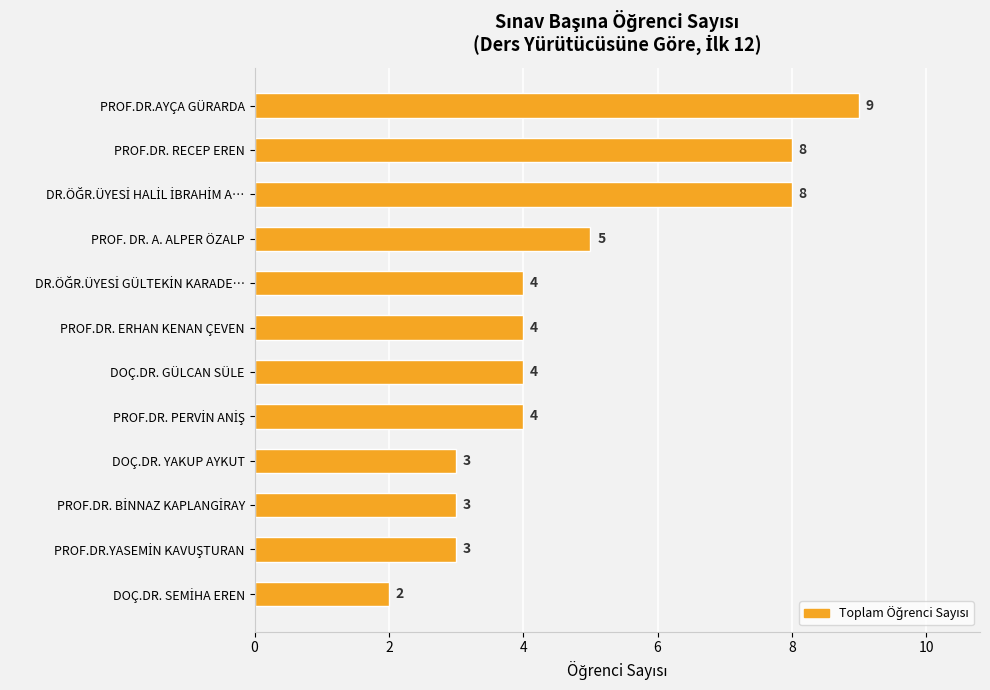

Between DOÇ.DR. GÜLCAN SÜLE and PROF. DR. A. ALPER ÖZALP, which is larger?

PROF. DR. A. ALPER ÖZALP